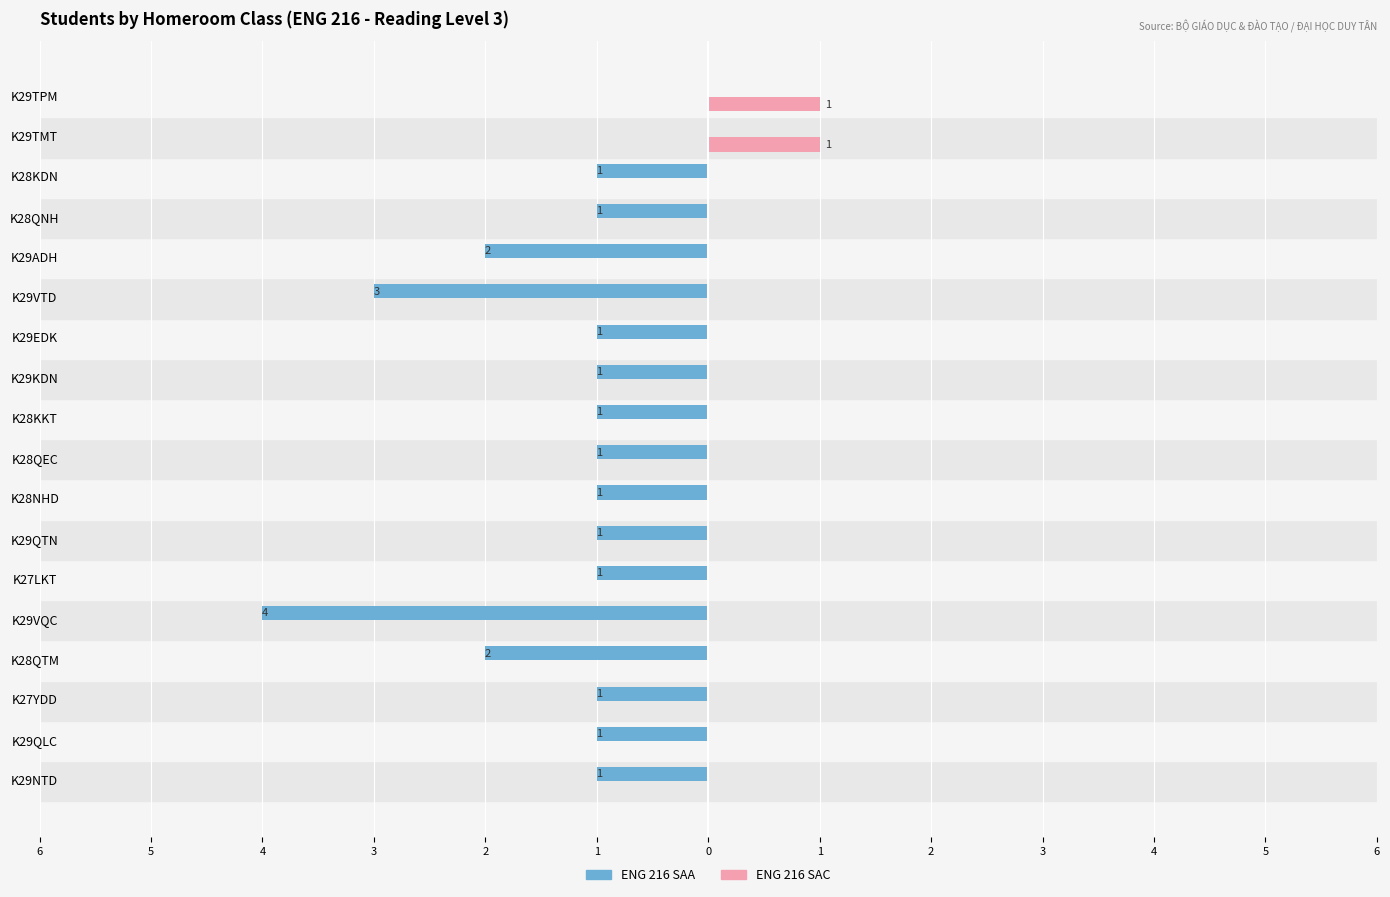

What are all the series names shown in the legend?

ENG 216 SAA, ENG 216 SAC